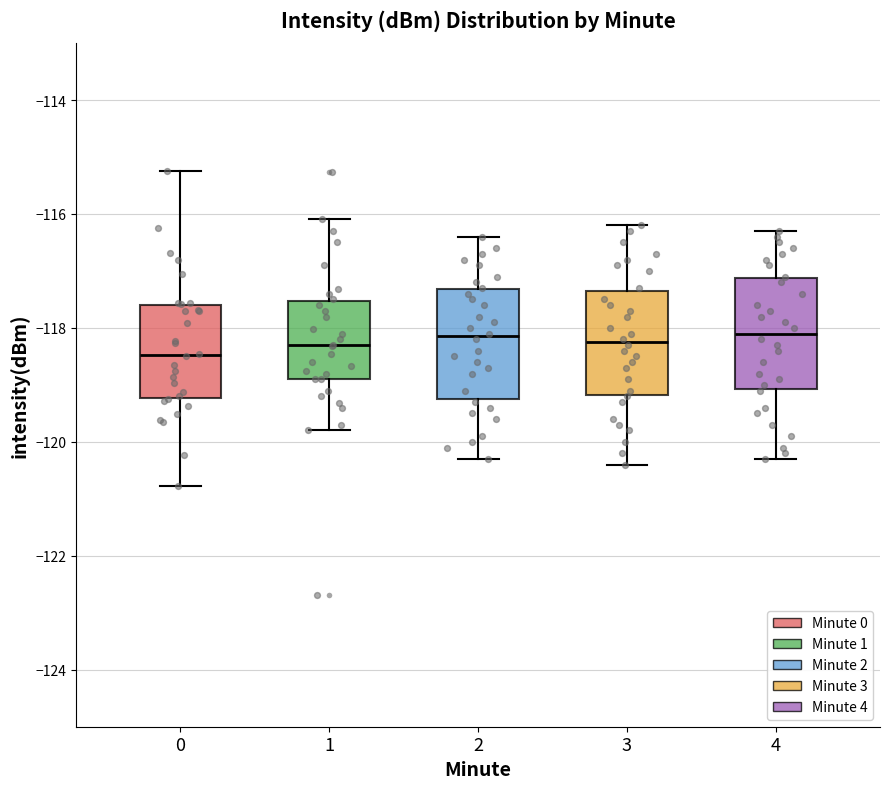

Reading left to right, transcribe this box plot: for each box, give where its median line is, the range the box spans, and where its two whiskers end, as read against the y-axis. The values are not printed on the chart, so give them approximately, as read against the axis.

0: median -118.4, box -119.2 to -117.6, whiskers -120.8 to -115.2
1: median -118.4, box -119.0 to -117.6, whiskers -119.8 to -116.0
2: median -118.2, box -119.2 to -117.4, whiskers -120.2 to -116.4
3: median -118.2, box -119.2 to -117.4, whiskers -120.4 to -116.2
4: median -118.0, box -119.0 to -117.2, whiskers -120.2 to -116.2